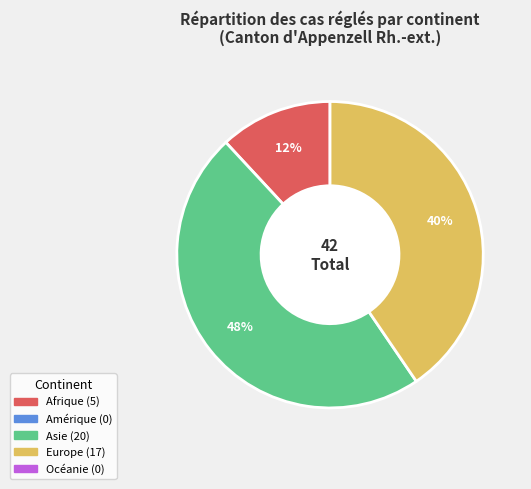

To the nearest percent, what is the difference between the largest and smallest slice percentages?

36%